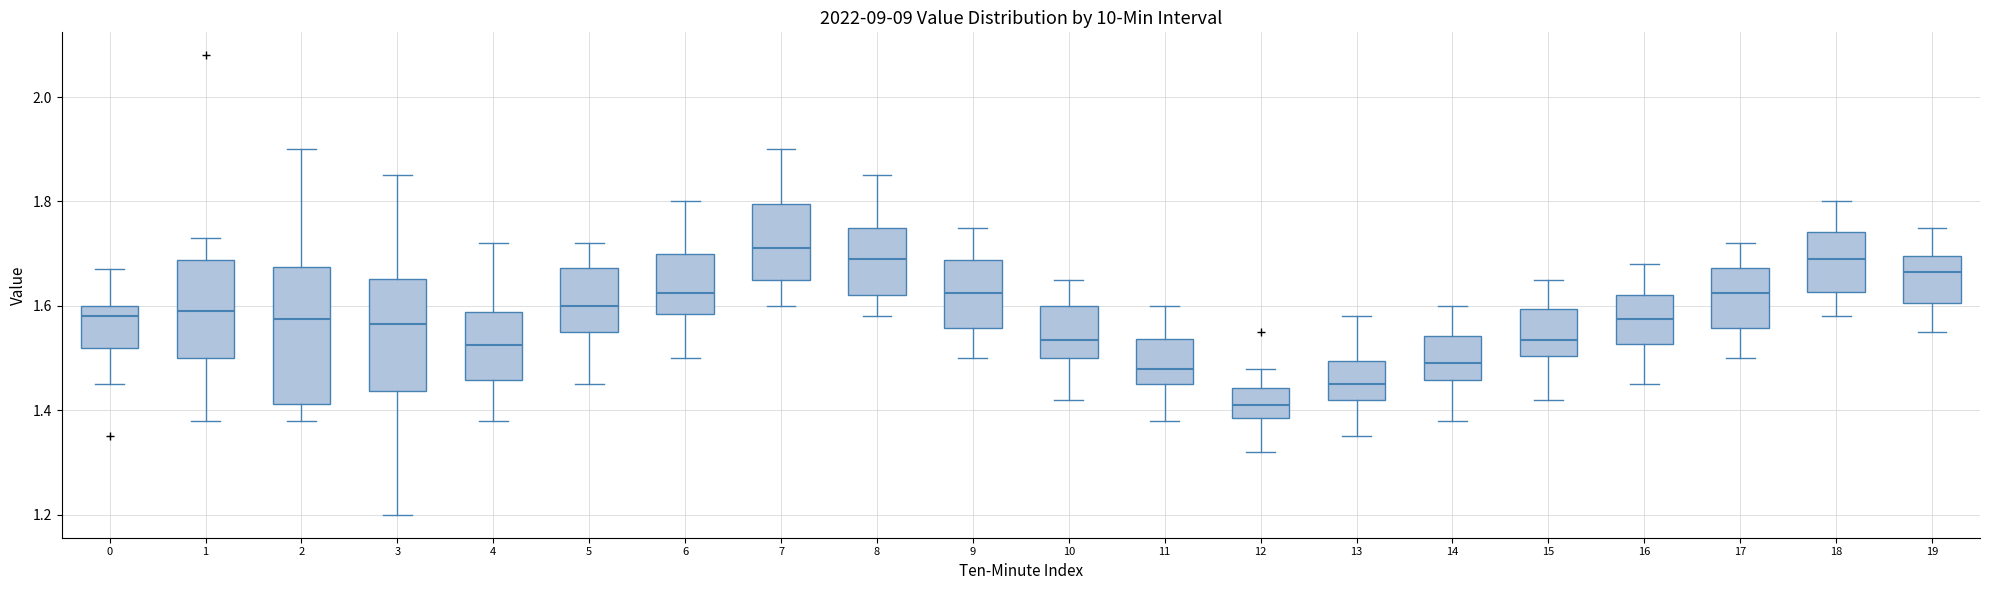

Where is the lower edge of the box at x = 2 on the y-axis? The values are not printed on the chart, so give them approximately, as read against the axis.

1.42